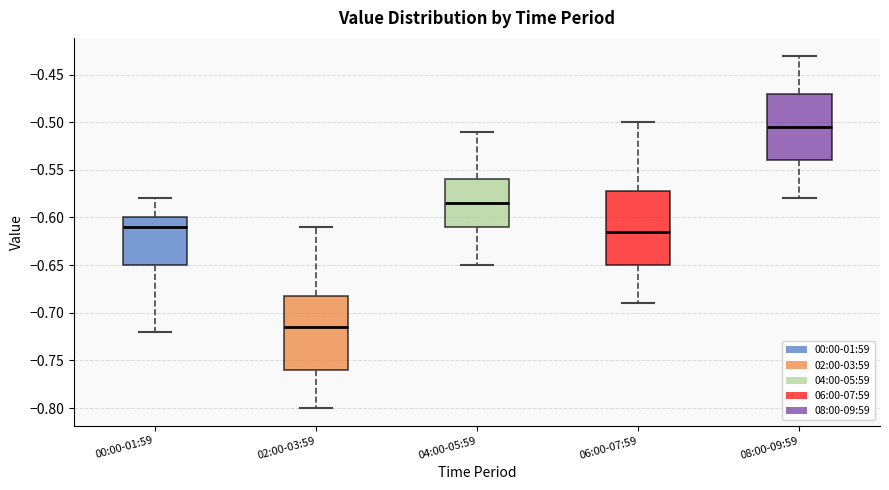

Reading left to right, read every box against the y-axis: the position of its median line, the range the box covers, and the ends of its whiskers. The values are not printed on the chart, so give them approximately, as read against the axis.

00:00-01:59: median -0.610, box -0.650 to -0.600, whiskers -0.720 to -0.580
02:00-03:59: median -0.715, box -0.760 to -0.680, whiskers -0.800 to -0.610
04:00-05:59: median -0.585, box -0.610 to -0.560, whiskers -0.650 to -0.510
06:00-07:59: median -0.615, box -0.650 to -0.570, whiskers -0.690 to -0.500
08:00-09:59: median -0.505, box -0.540 to -0.470, whiskers -0.580 to -0.430